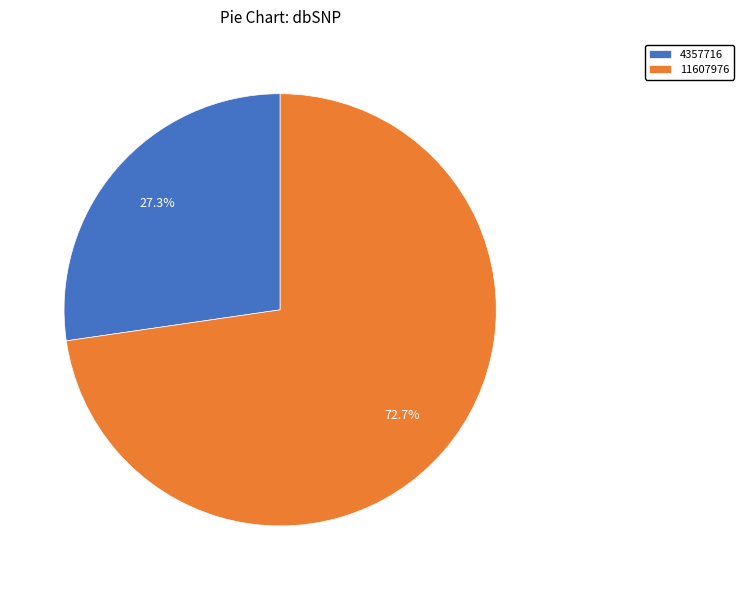

Count the number of slices in the pie.

2